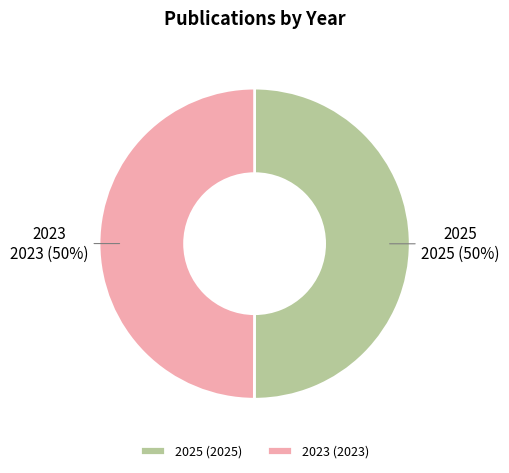

True or false: 2023 accounts for 58% of the total.

False